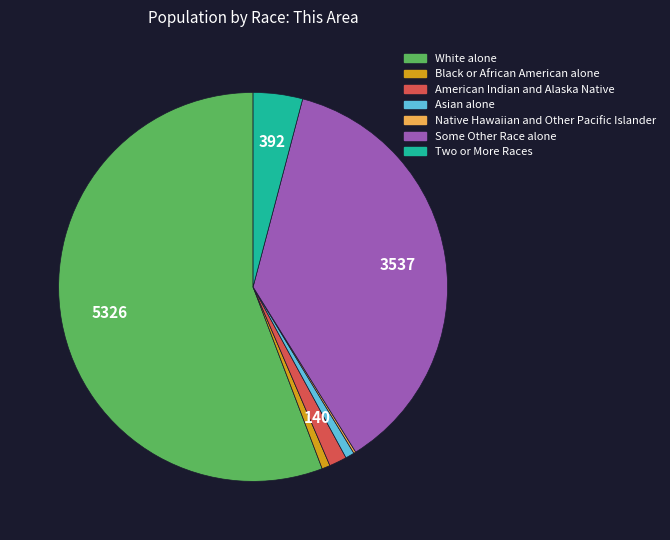

Combined, do Two or More Races and Some Other Race alone account for over 50%?

No